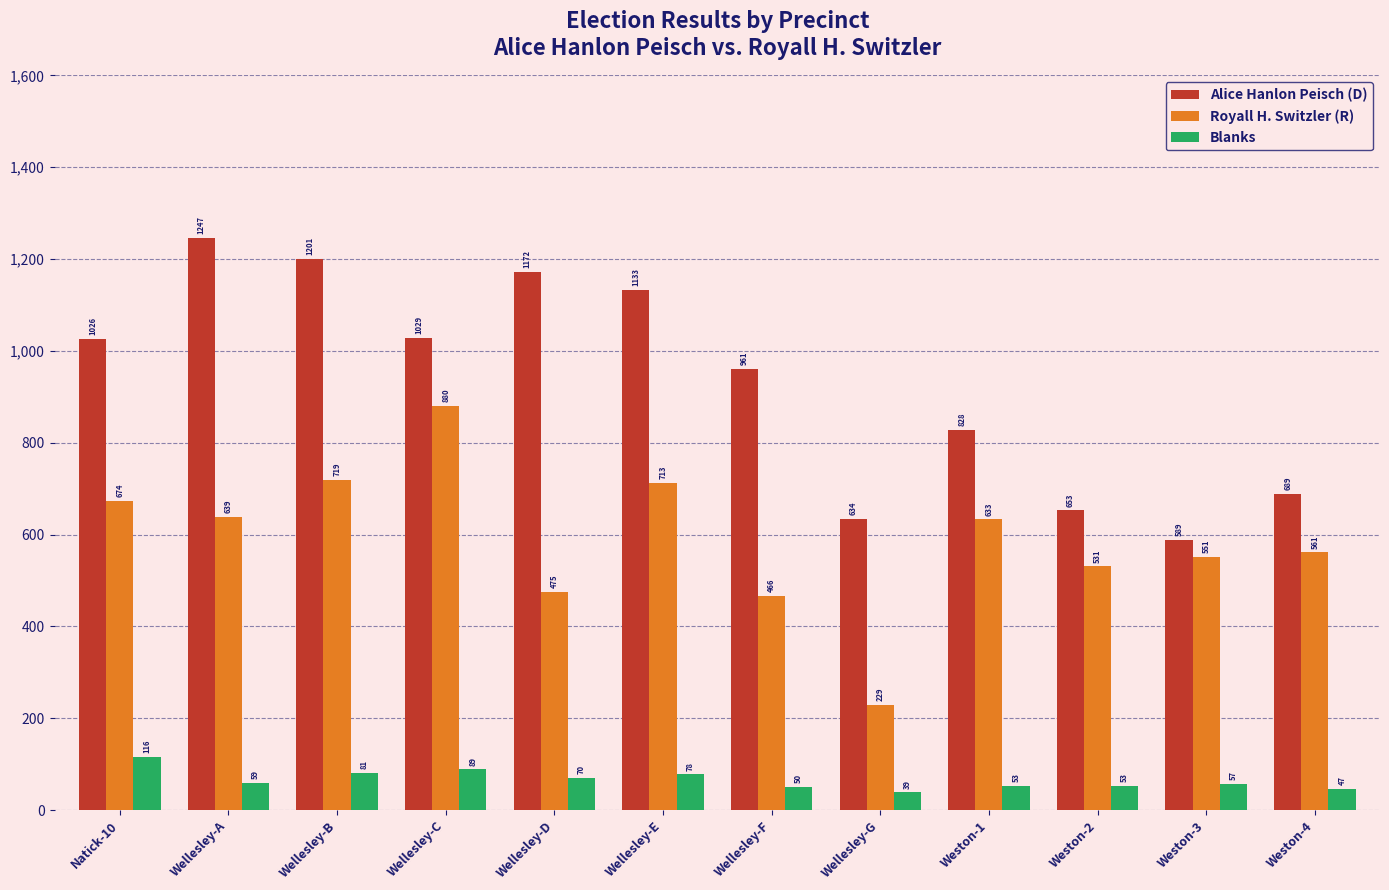

What is the difference between the maximum and minimum values in the Blanks series?

77